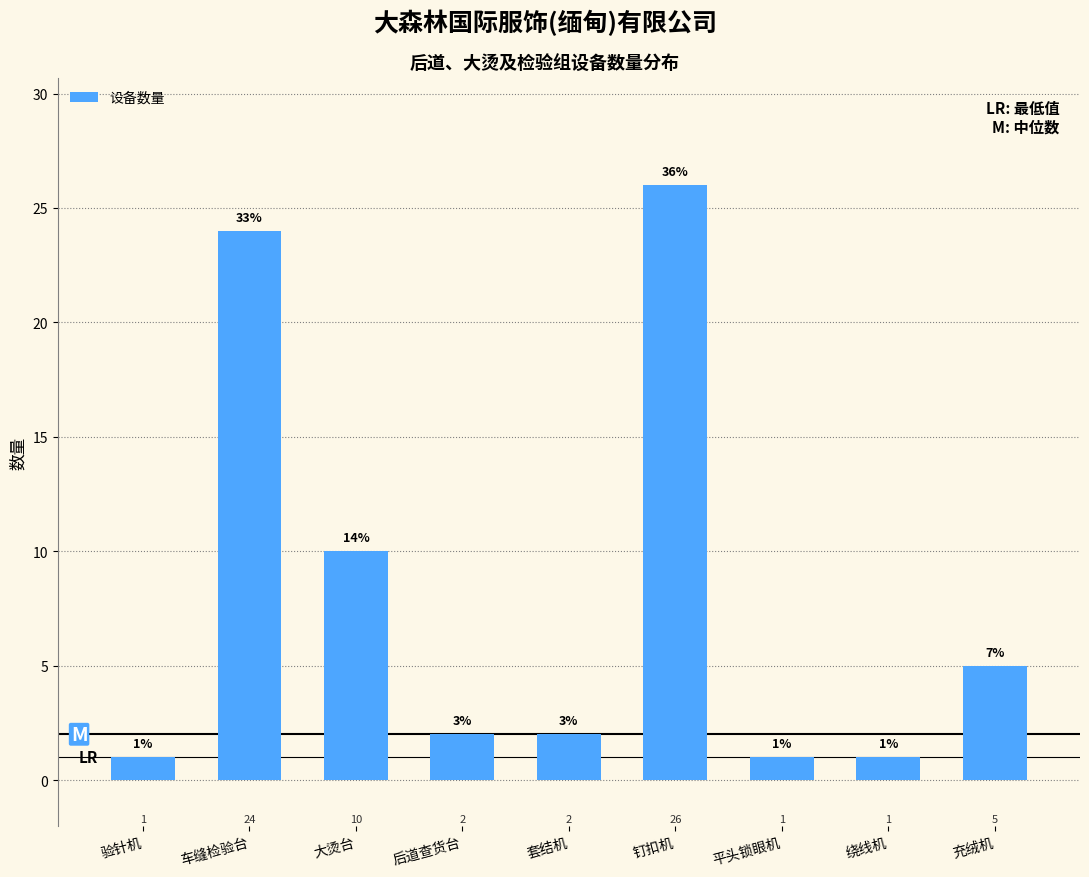

Reading left to right, what are all the values shown in this chart?

验针机=1	车缝检验台=24	大烫台=10	后道查货台=2	套结机=2	钉扣机=26	平头锁眼机=1	绕线机=1	充绒机=5